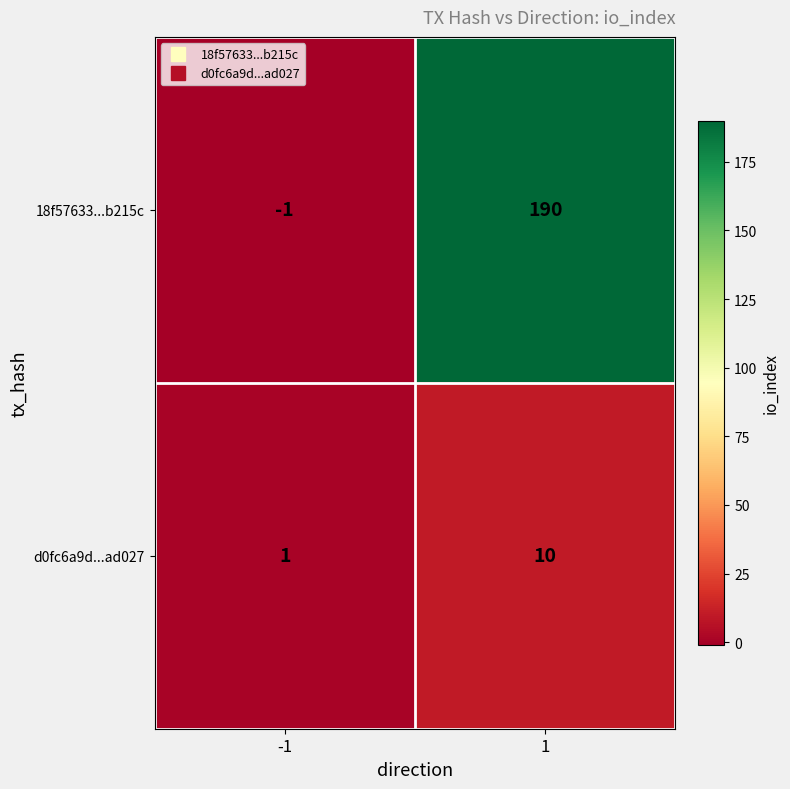

Between -1 and 1, which series saw the biggest shift?

18f57633...b215c